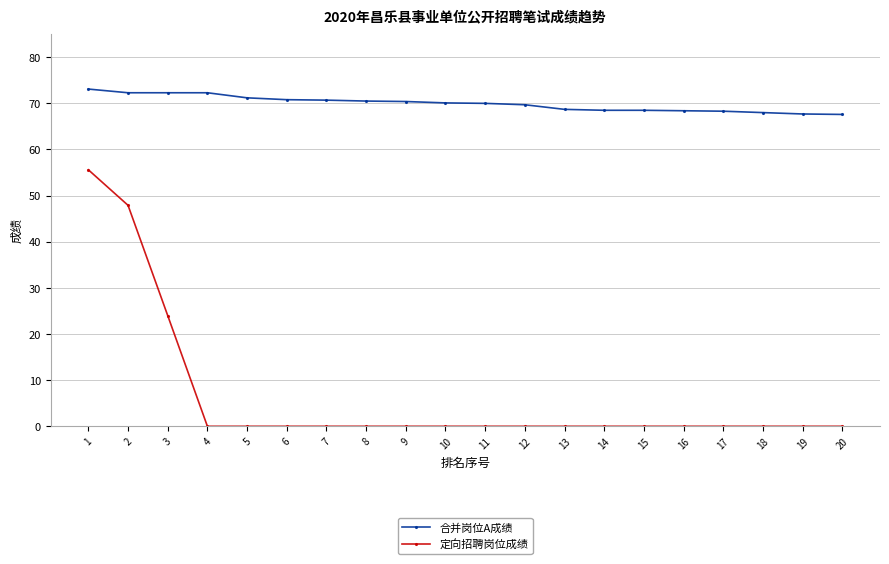

What is the total value across all series at 2?

120.2